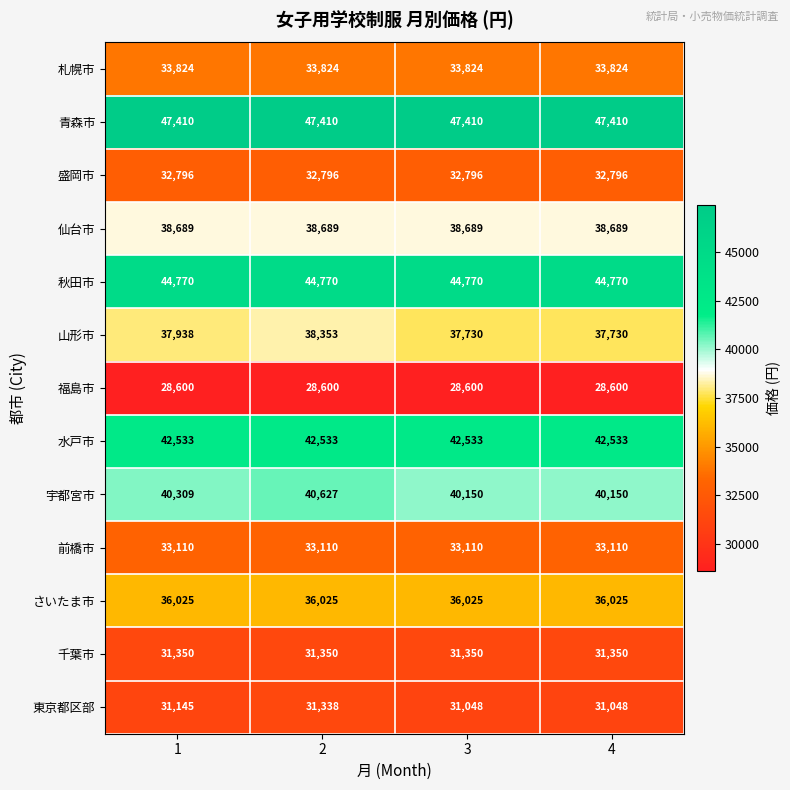

Which series has the widest spread of values?

山形市